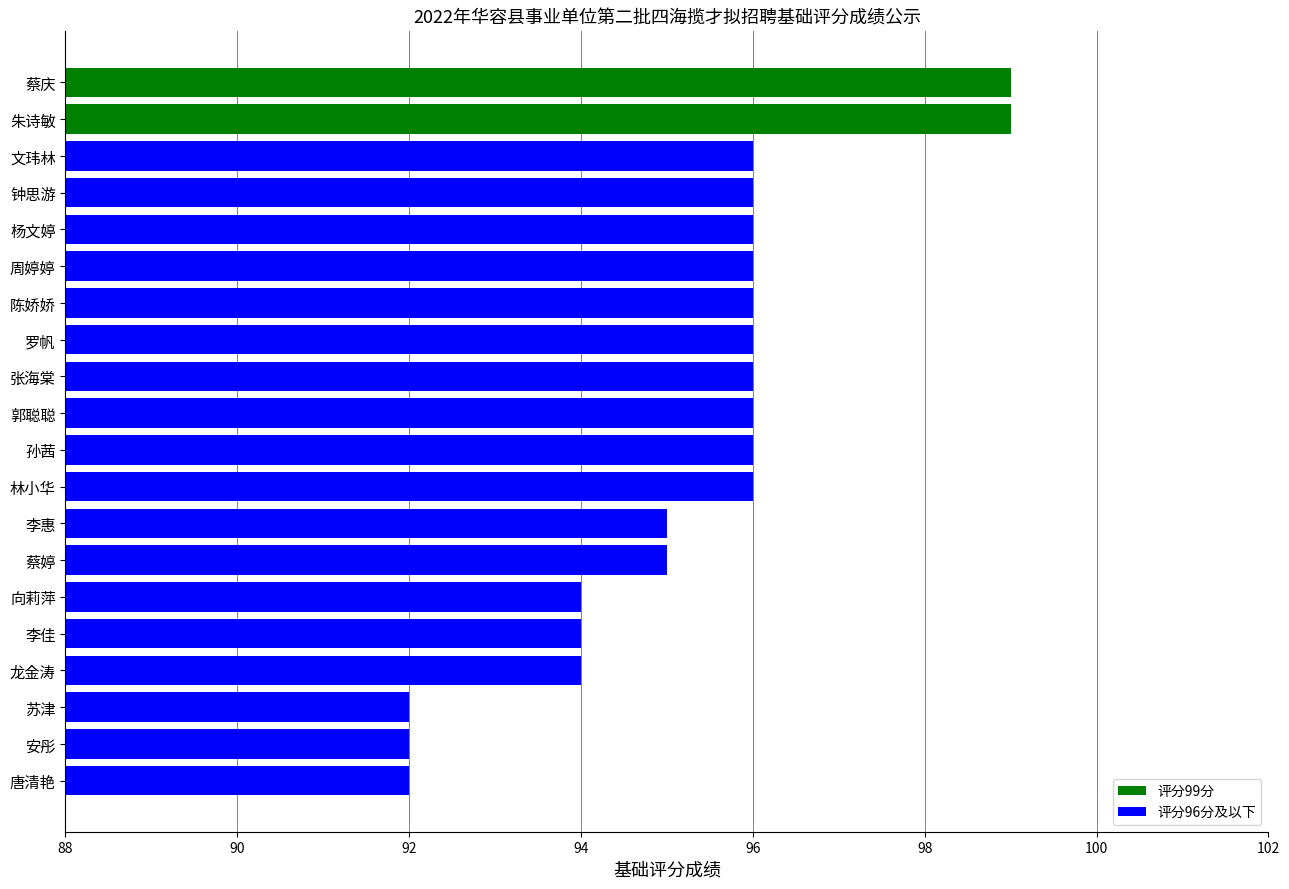

What is the sum of all values?

1906